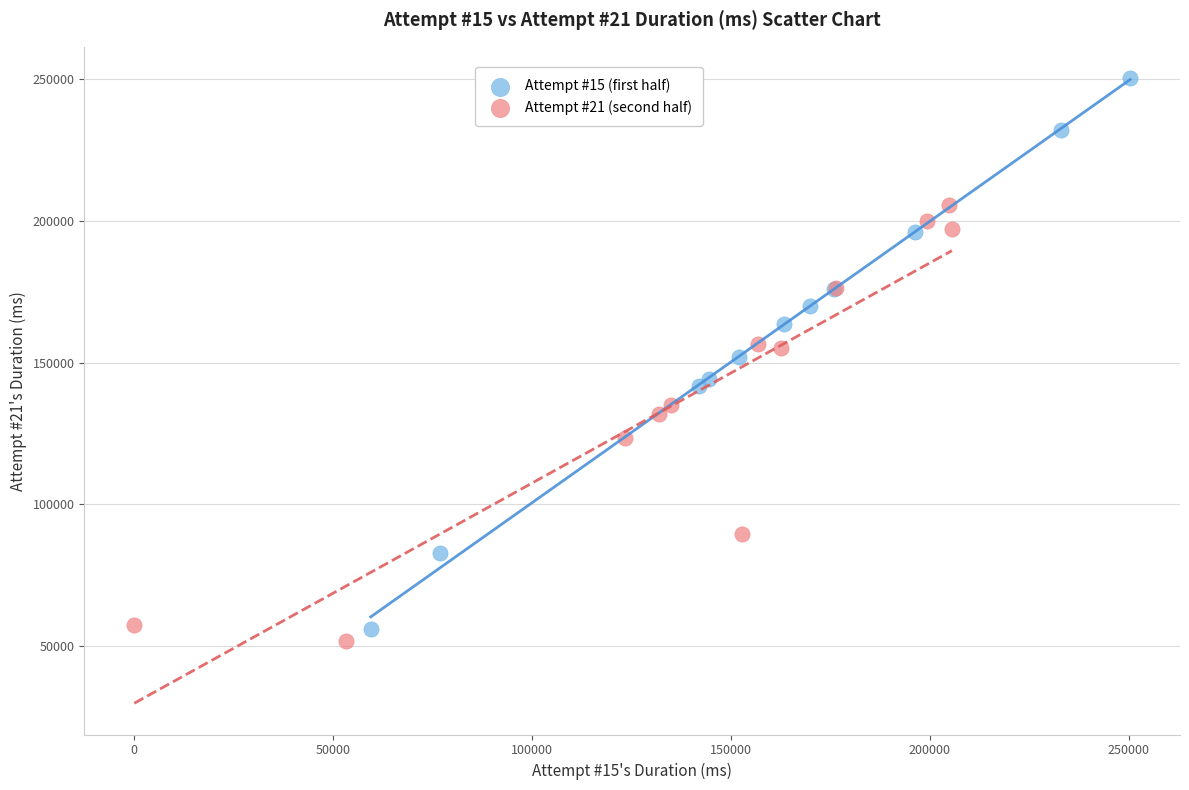

Which series reaches the maximum Y coordinate?

Attempt #15 (first half)